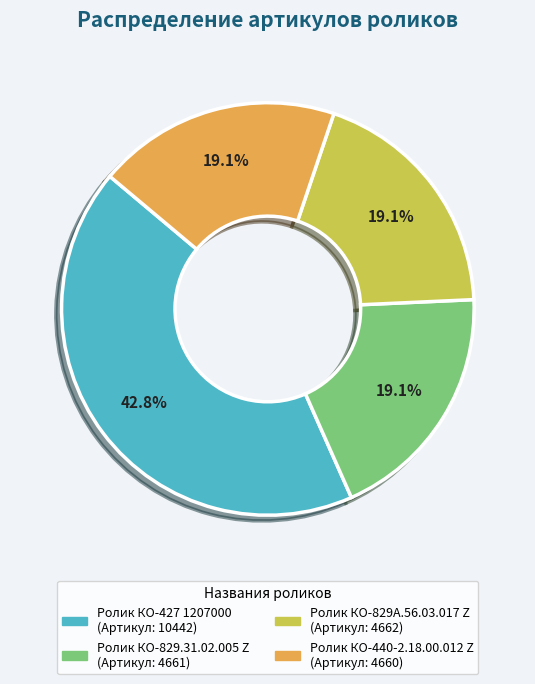

Is it true that Ролик КО-440-2.18.00.012 Z is 8% of the pie?

False